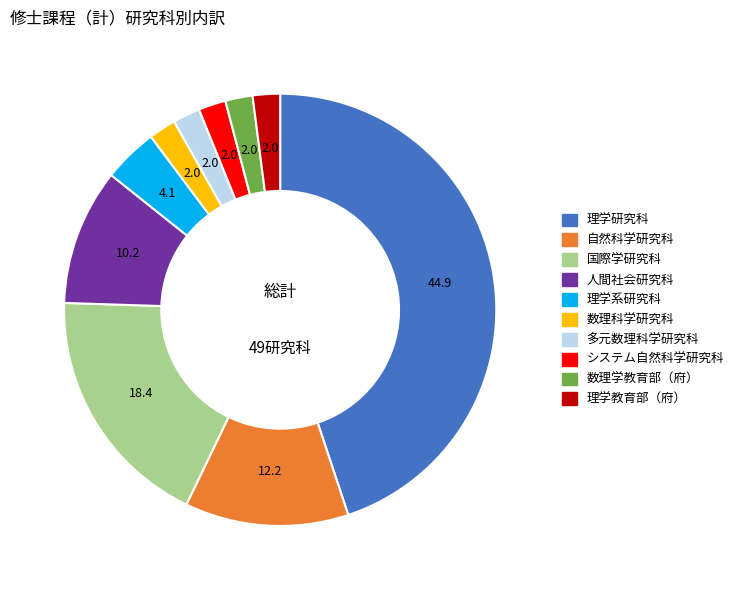

Count the number of slices in the pie.

10